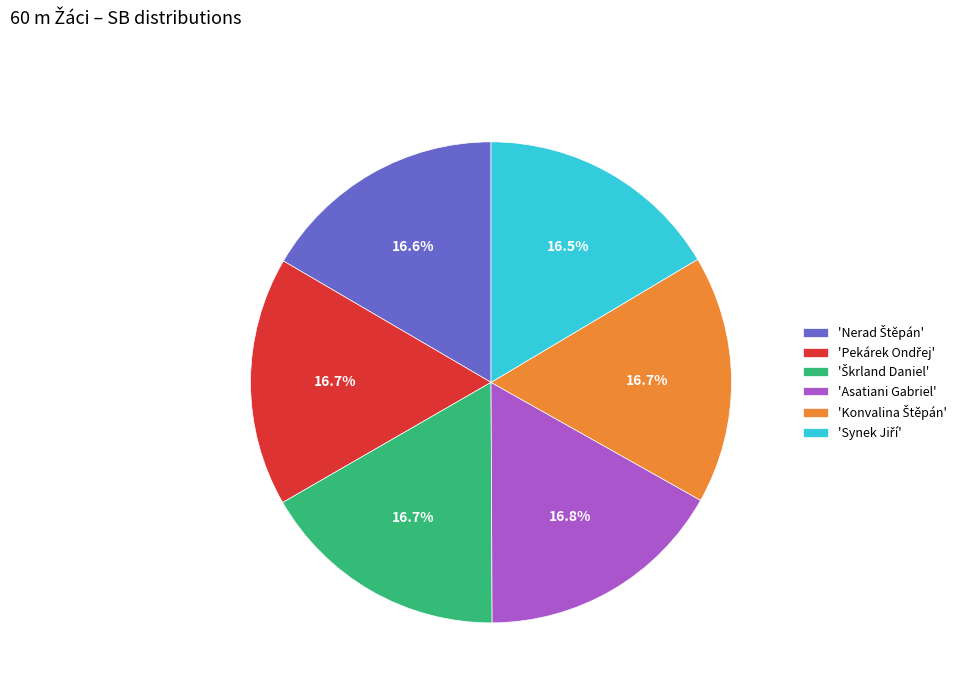

Is there a majority slice in this chart?

No